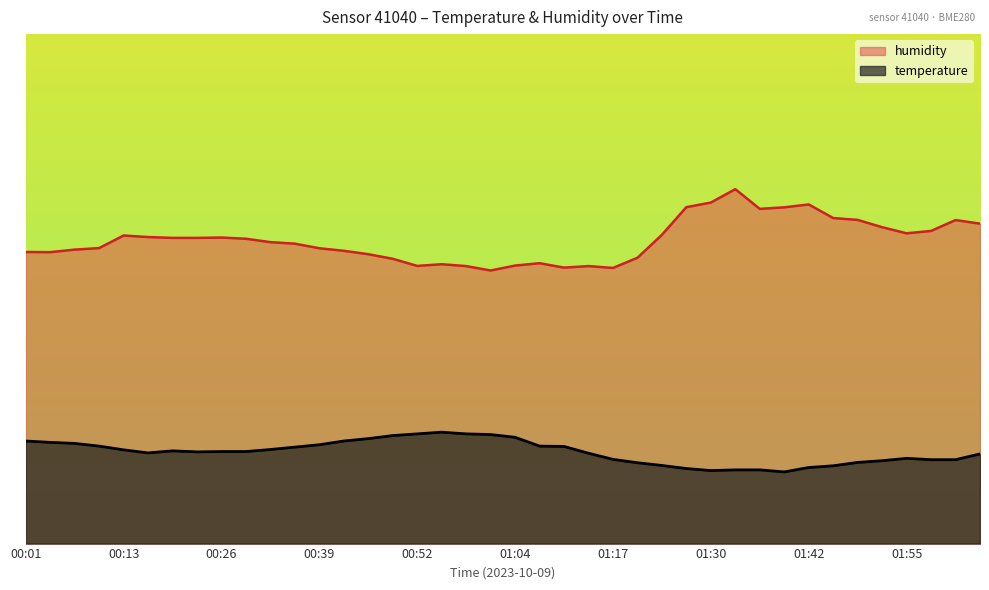

Which series changed the most between 01:04 and 01:49?

humidity